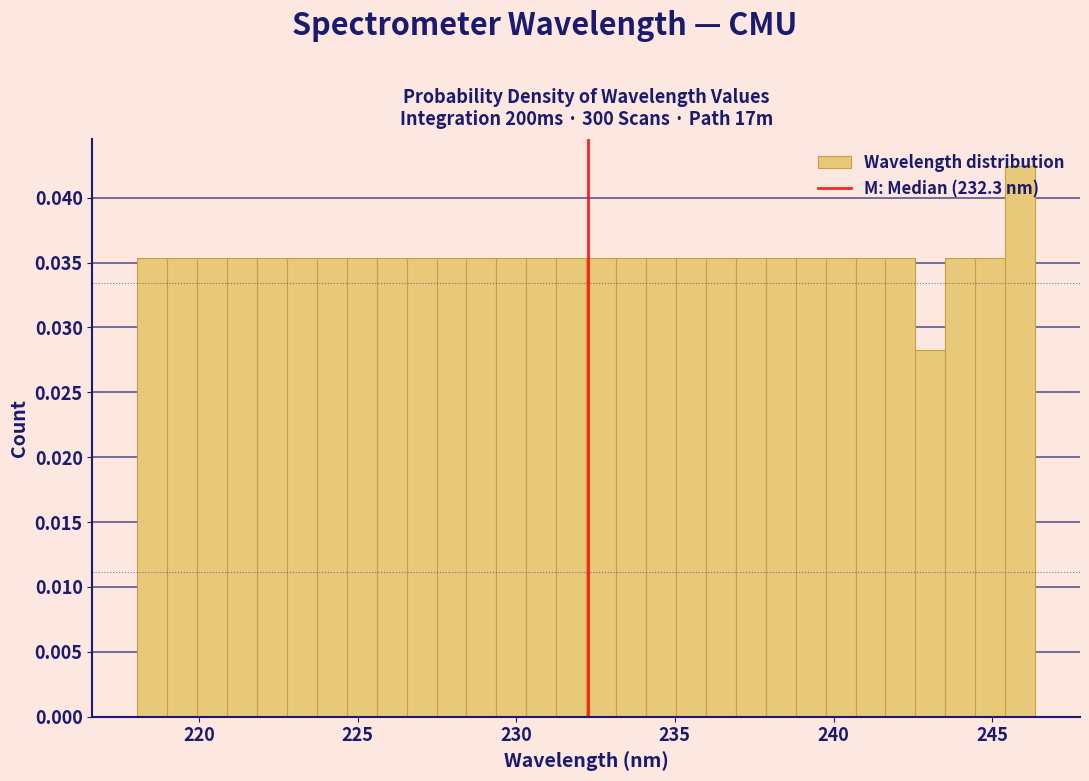

Read against the x-axis, roughly where is the centre of the tallest bar?

246.0